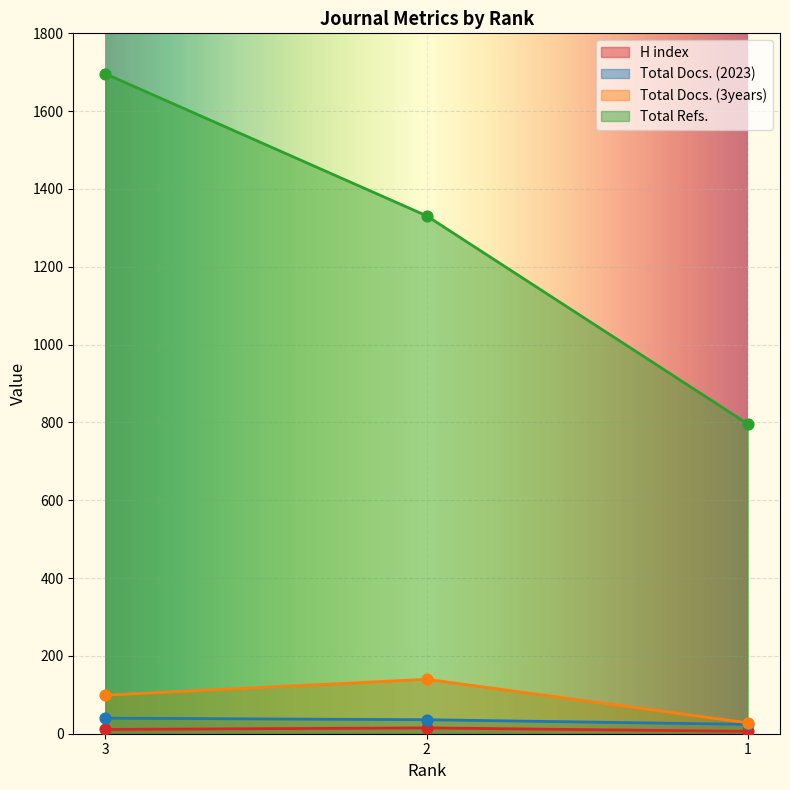

Which series reaches the minimum Y coordinate?

H index